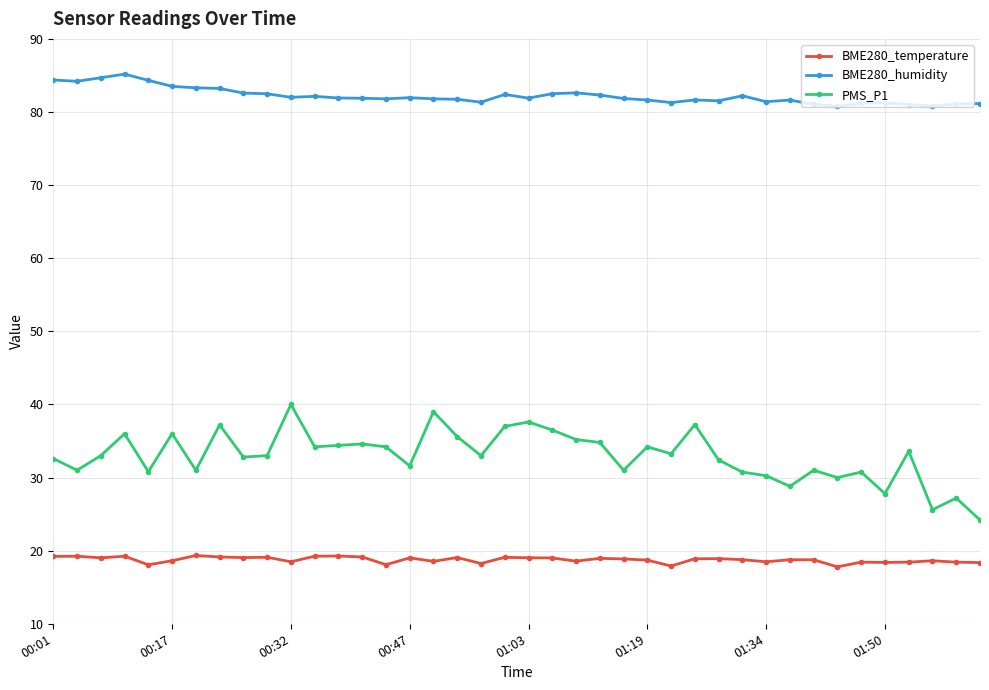

True or false: BME280_temperature and BME280_humidity cross at least once.

False